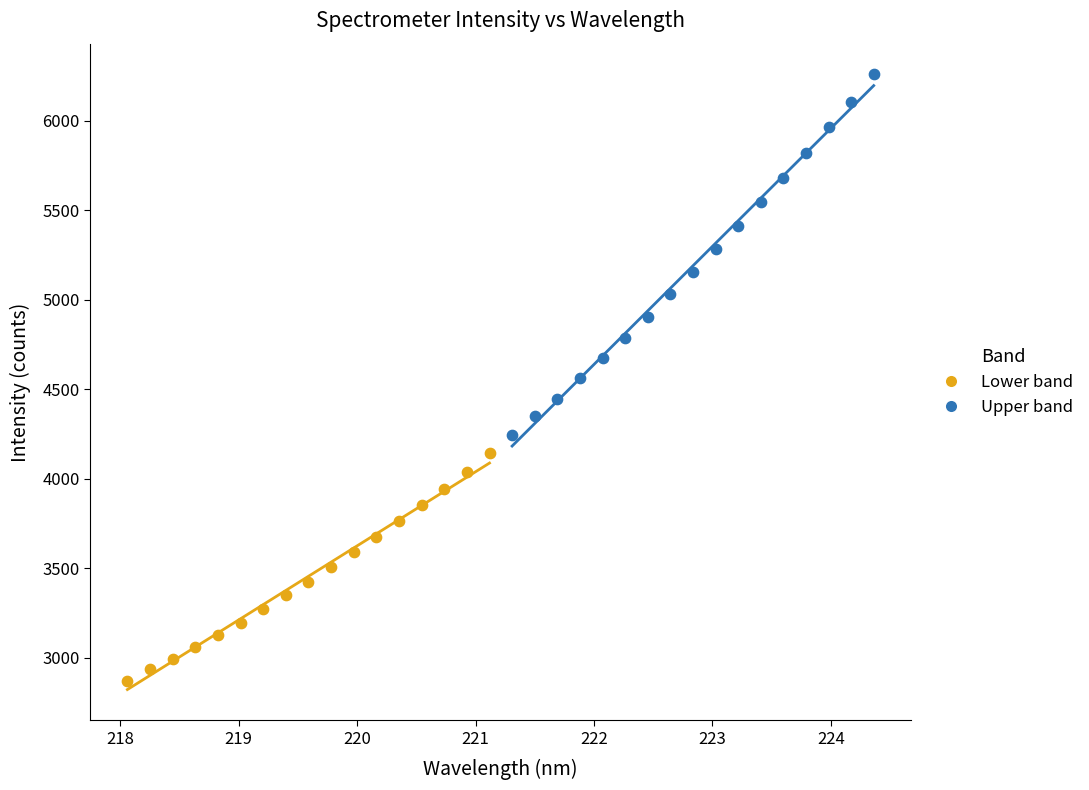

Which series has the widest spread of Y values?

Upper band